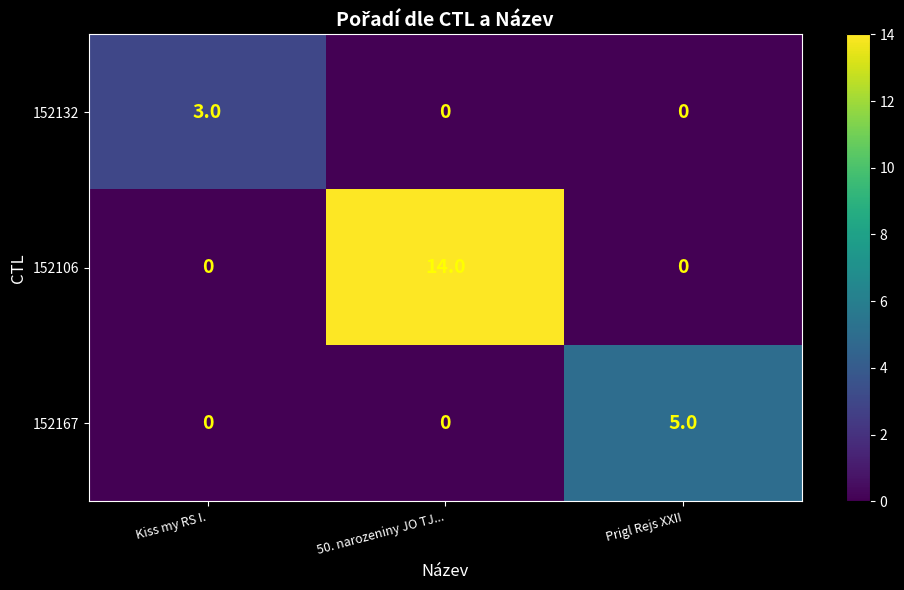

What is the difference between the maximum and minimum values in the 152167 series?

5